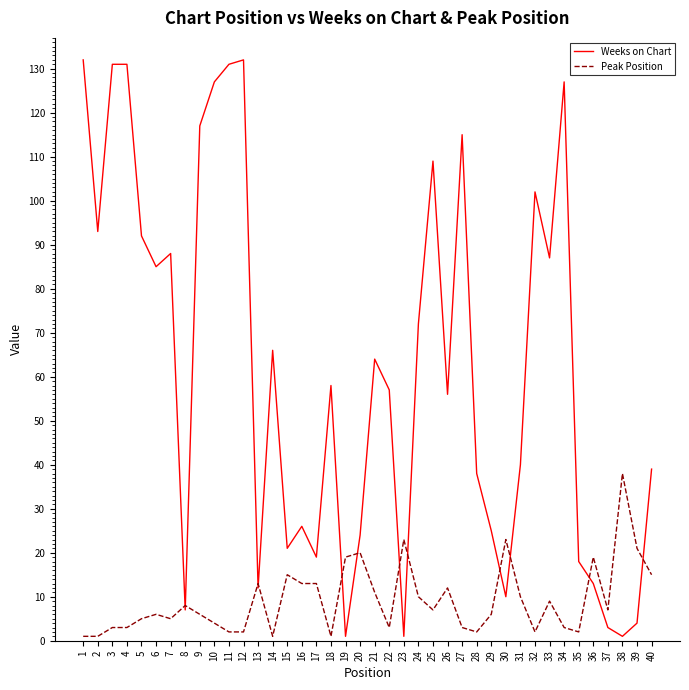

True or false: Peak Position has more than 0 interior local peaks.

True